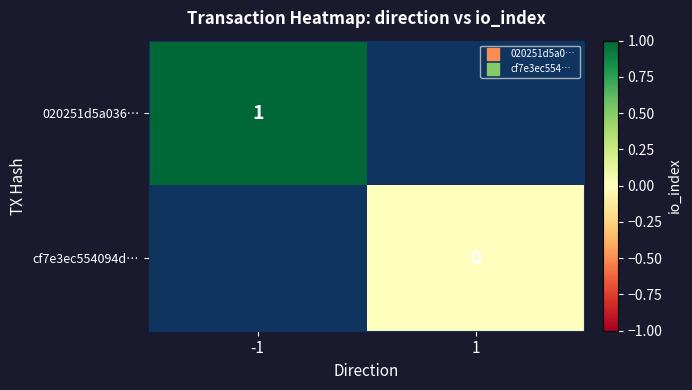

The 020251d5a036… series shows 1.5 at -1. True or false?

False